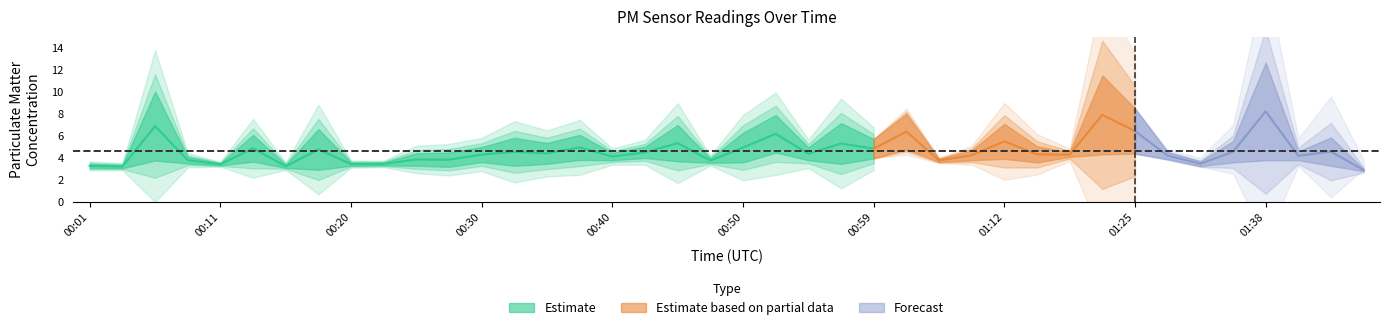

What is the smallest value displayed?

2.8